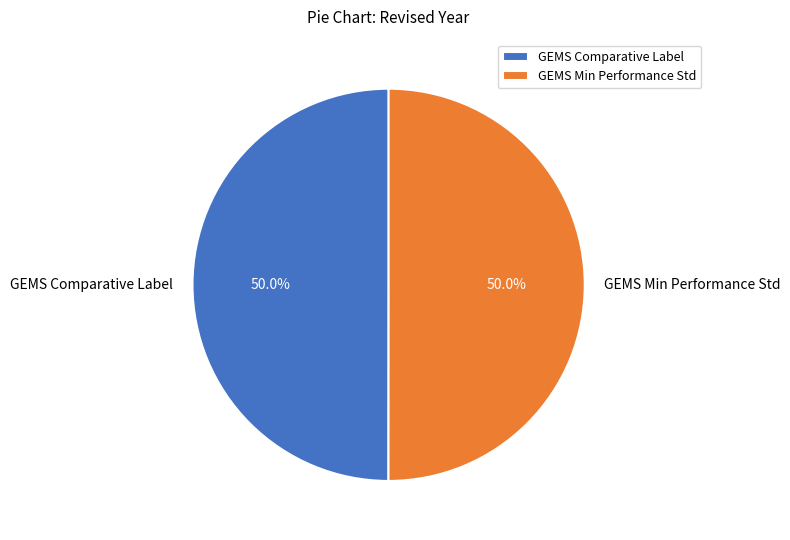

Approximately how many times larger is the value at GEMS Min Performance Std compared to GEMS Comparative Label?

1.0